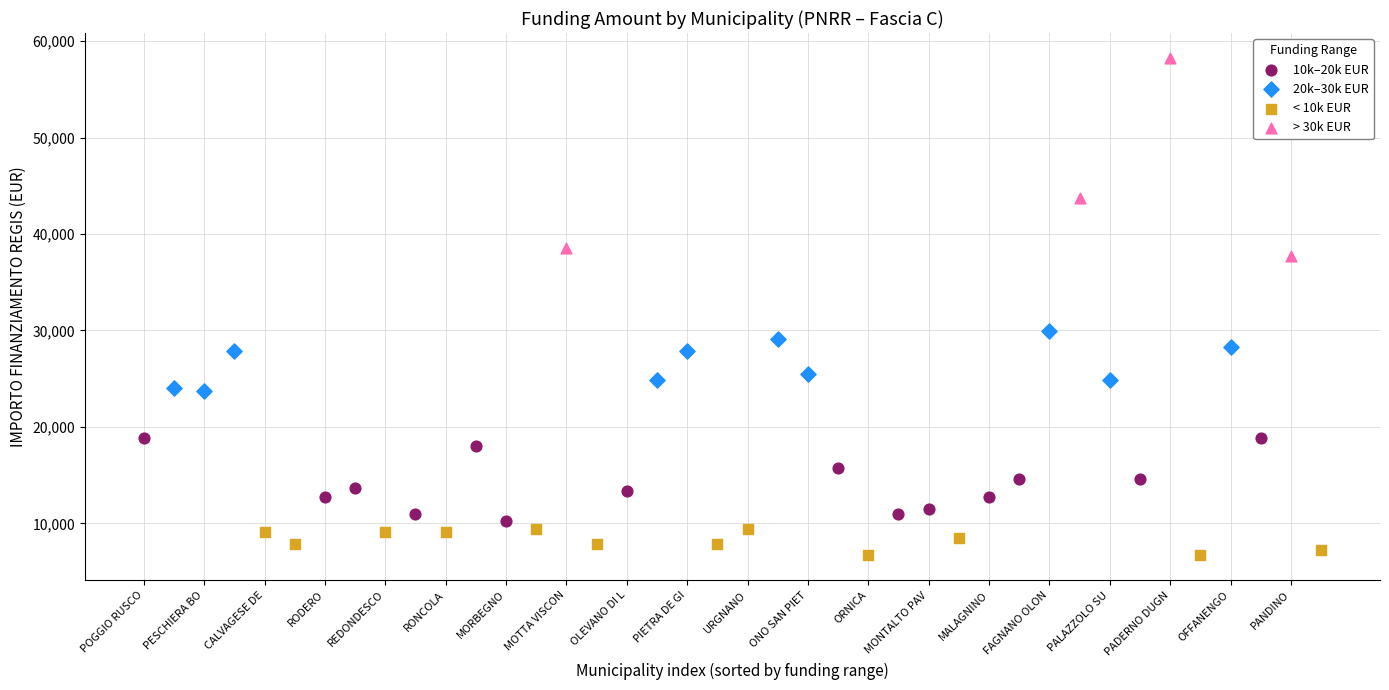

Which series reaches the maximum Y coordinate?

> 30k EUR